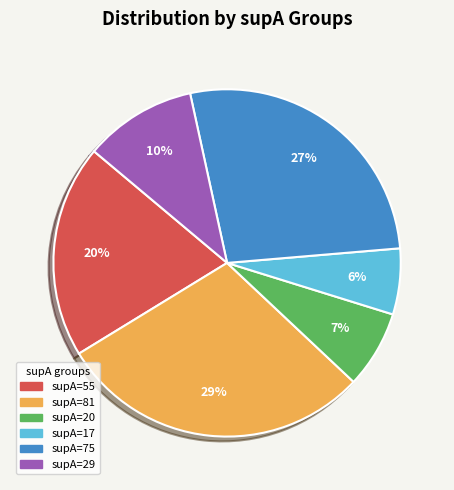

Is the sum of supA=17 and supA=81 greater than half?

No